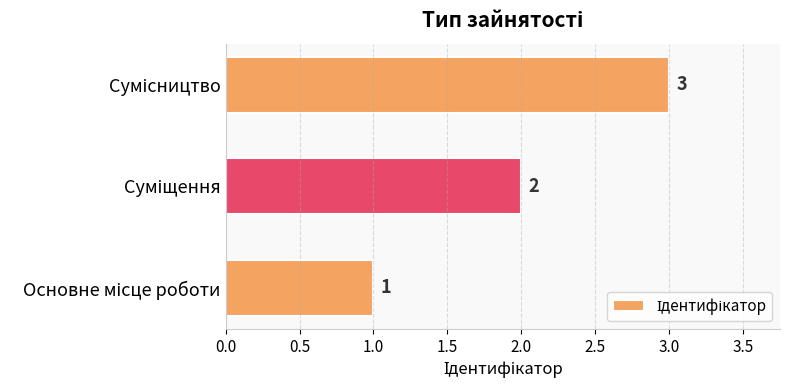

Count the values in the range 1 to 3.

3